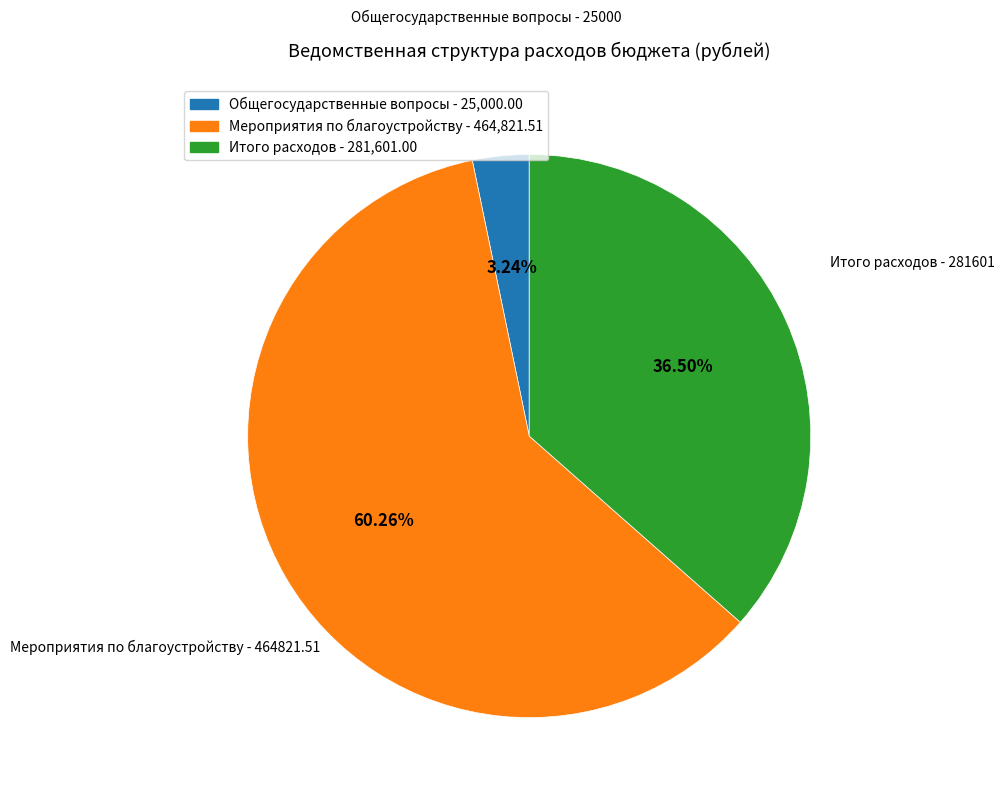

Is there any slice that represents more than half of the pie?

Yes